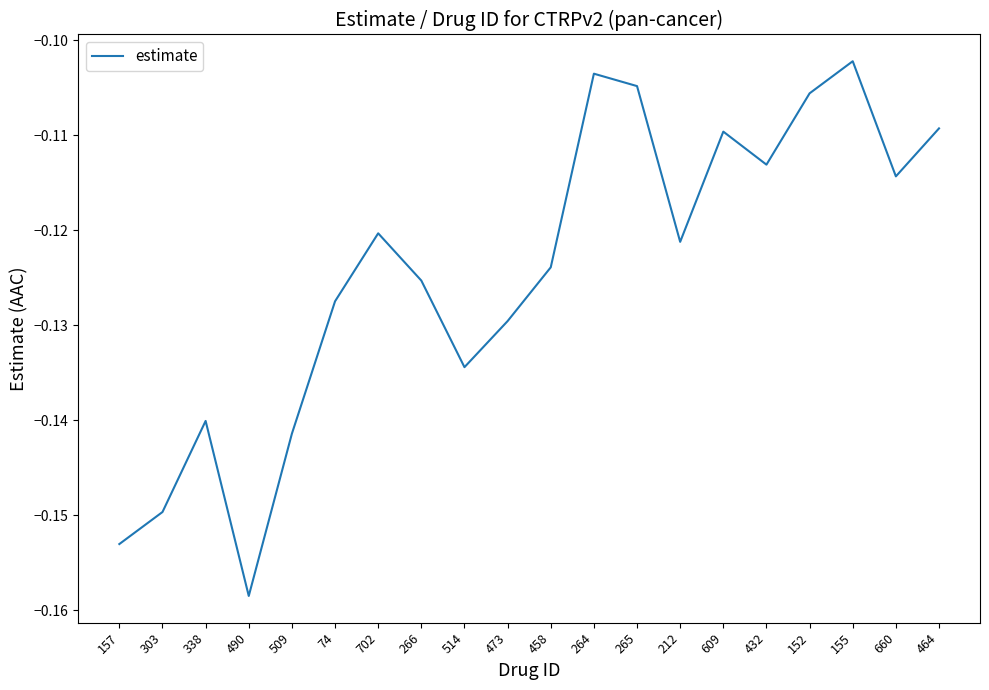

What is the difference between the maximum and minimum values?

0.1